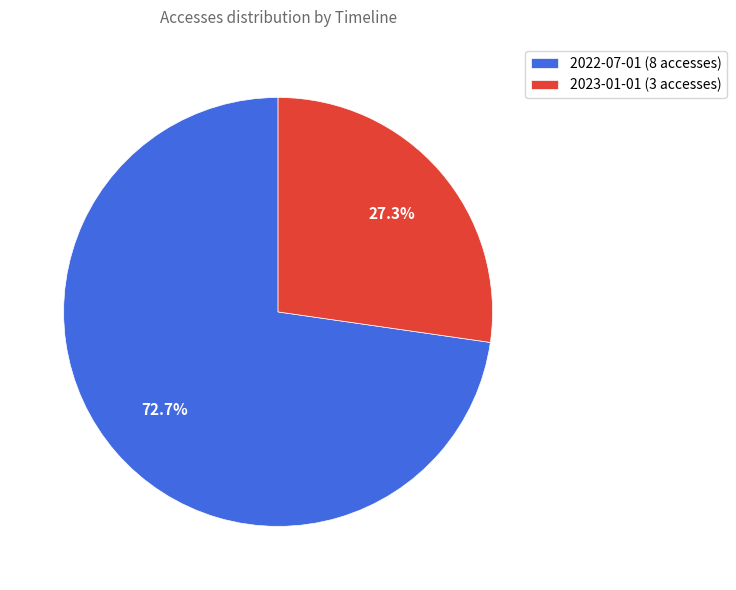

Combined, what portion of the pie is 2022-07-01 and 2023-01-01?

100.0%